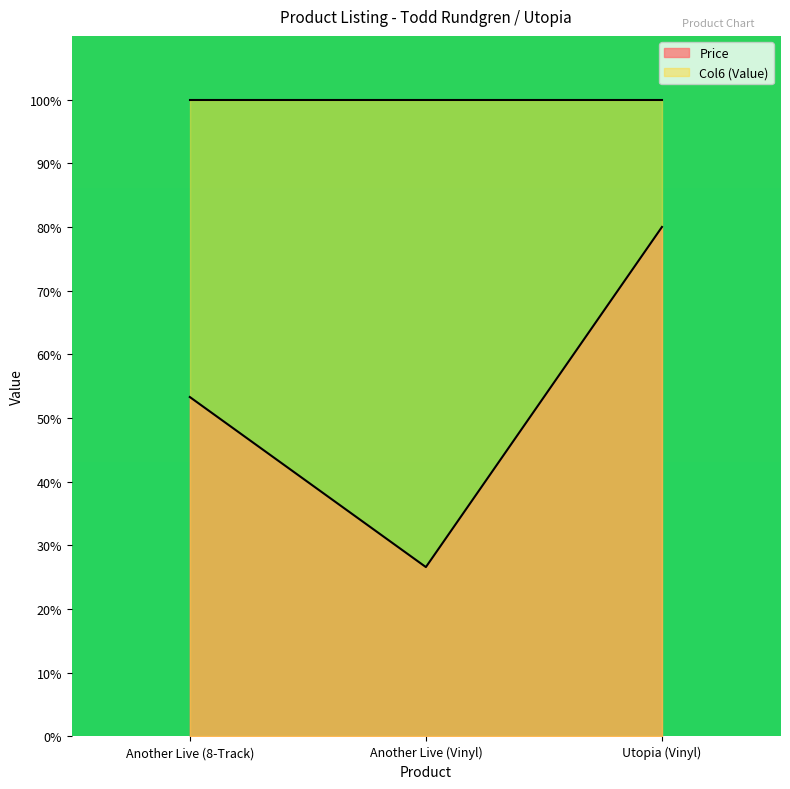

List the labels in order of value, smallest first.

Another Live (Vinyl), Another Live (8-Track), Utopia (Vinyl)